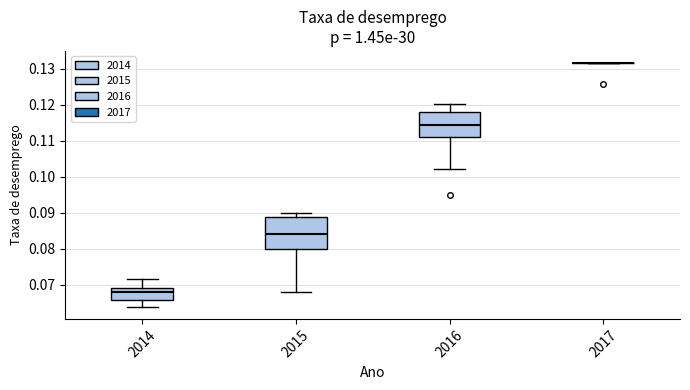

Which box is the tallest, from its lower edge to its upper edge?

2015